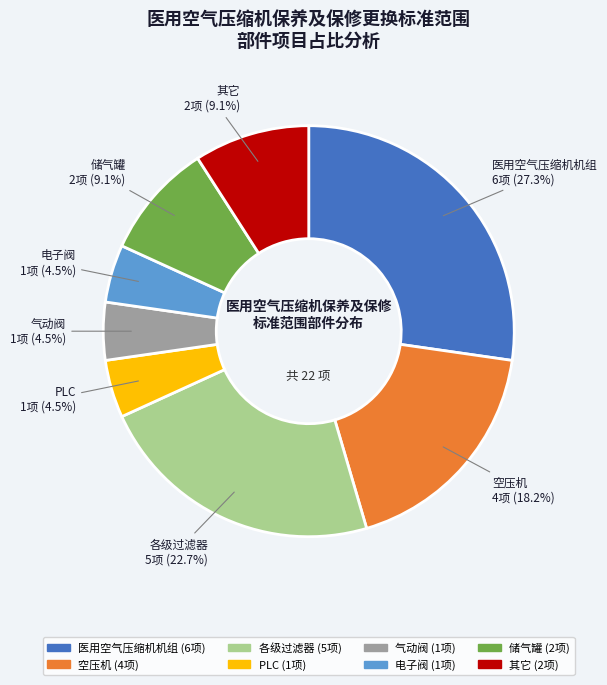

To the nearest percent, what is the average slice percentage?

12%